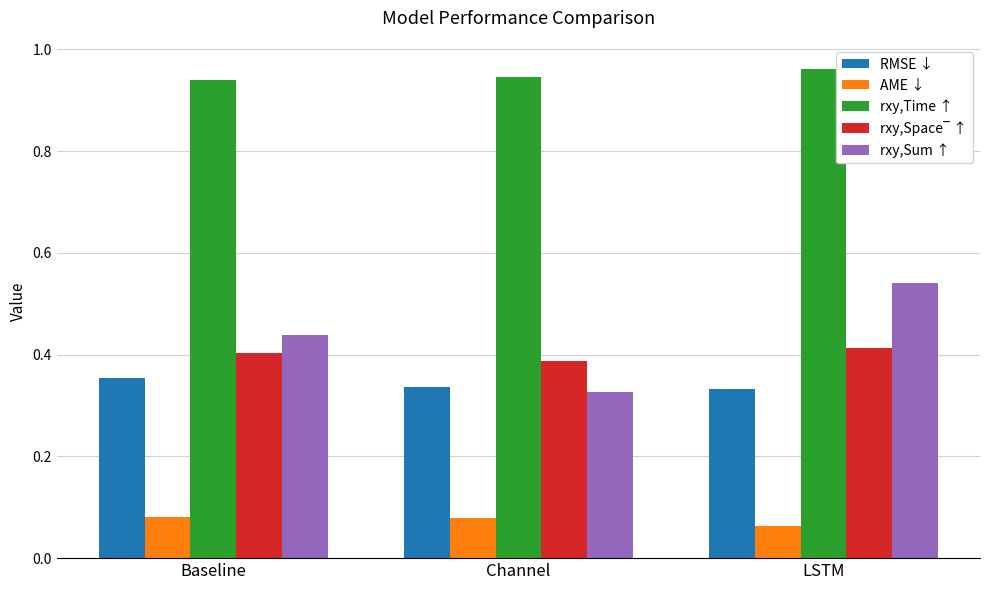

Count the number of data series in this chart.

5